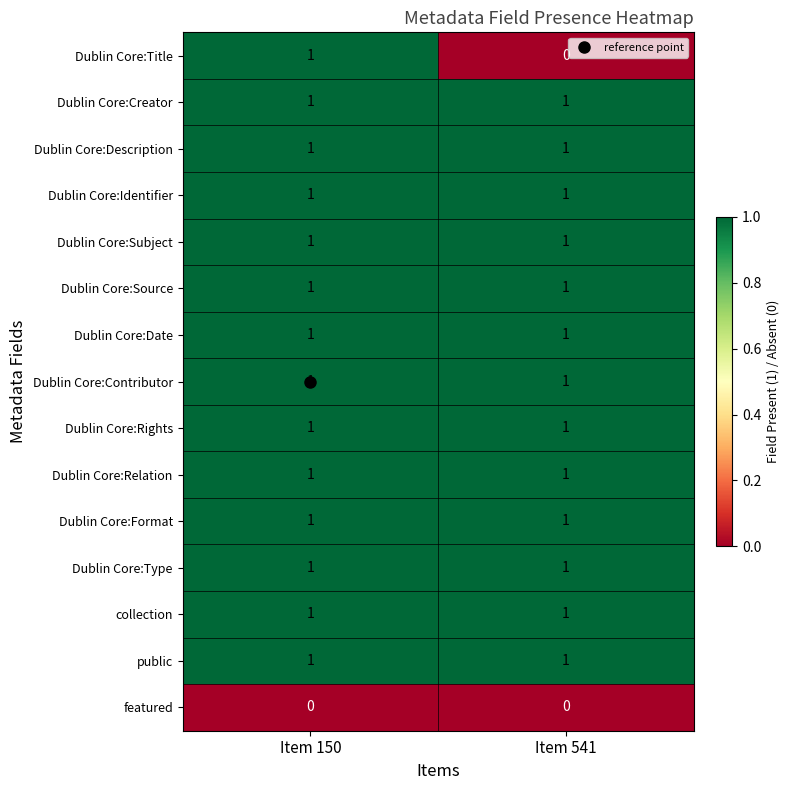

Between Item 150 and Item 541, which series saw the biggest shift?

Dublin Core:Title